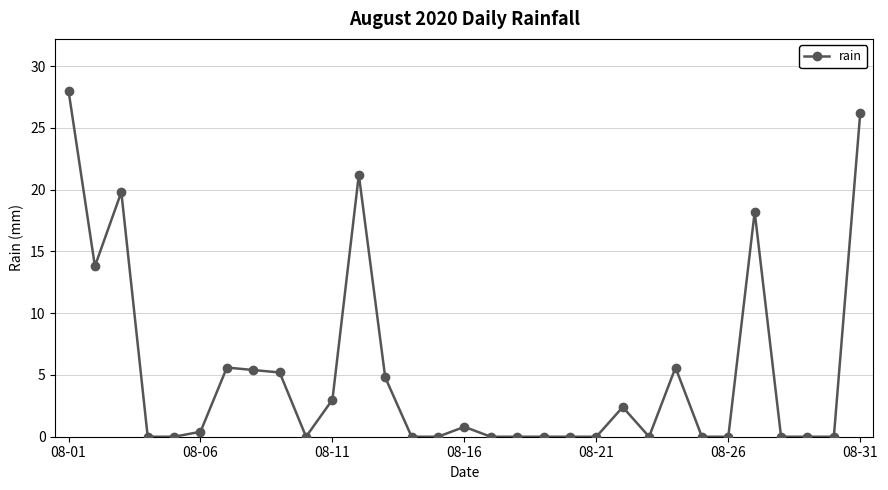

What is the value of the 13th point from the left?

4.8